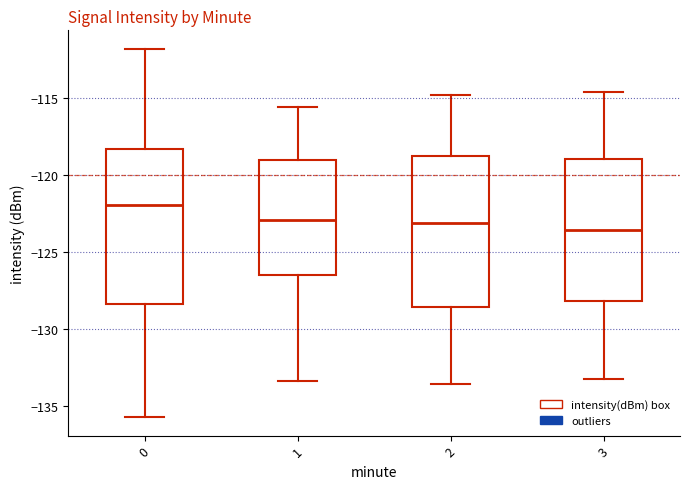

Reading left to right, read every box against the y-axis: the position of its median line, the range the box covers, and the ends of its whiskers. The values are not printed on the chart, so give them approximately, as read against the axis.

0: median -122.0, box -128.5 to -118.5, whiskers -135.5 to -112.0
1: median -123.0, box -126.5 to -119.0, whiskers -133.5 to -115.5
2: median -123.0, box -128.5 to -119.0, whiskers -133.5 to -115.0
3: median -123.5, box -128.0 to -119.0, whiskers -133.5 to -114.5